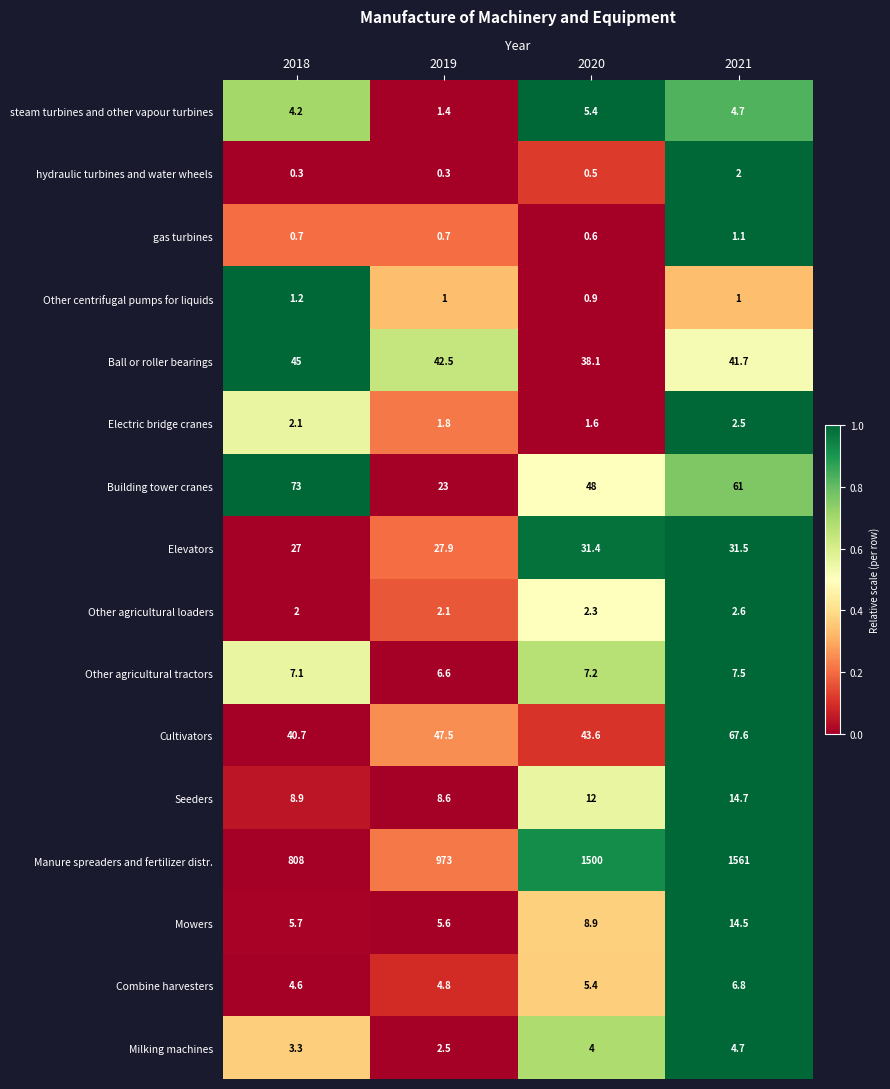

Which series changed the most between 2018 and 2020?

Manure spreaders and fertilizer distr.